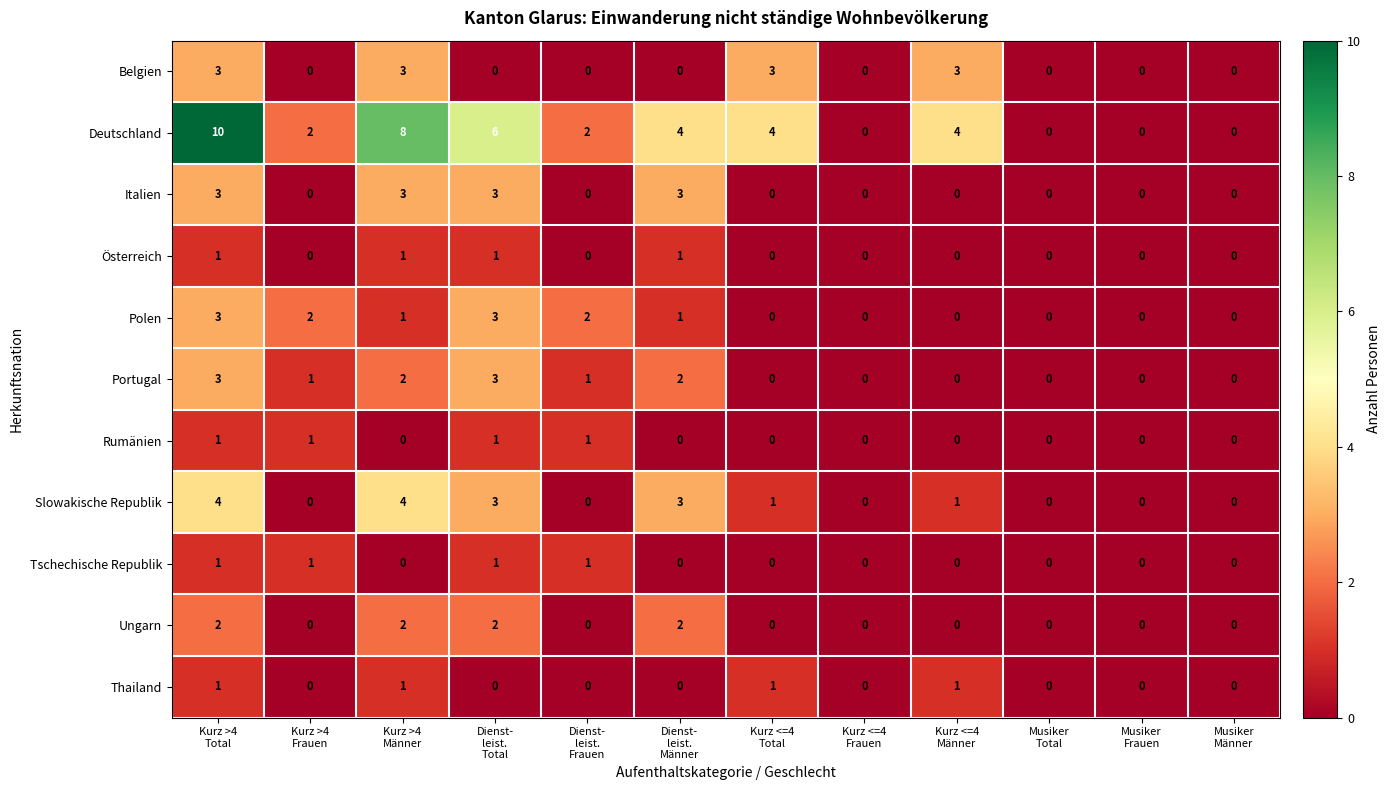

Which series has the widest spread of values?

Deutschland